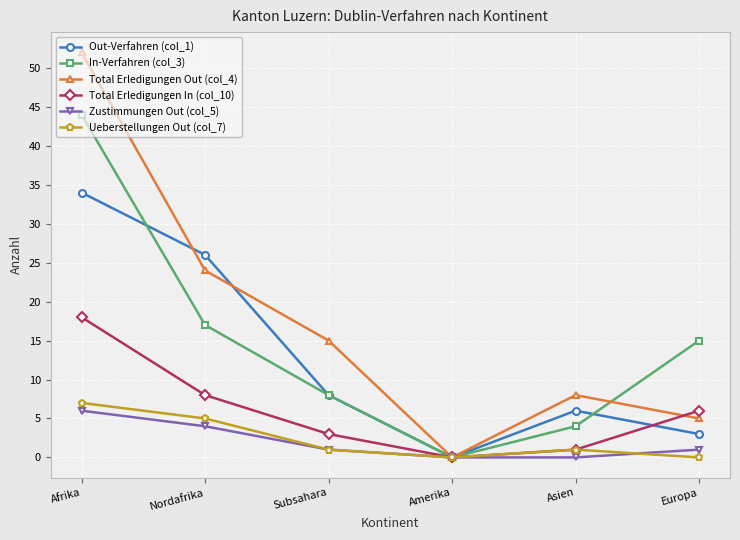

How many lines are shown in the chart?

6